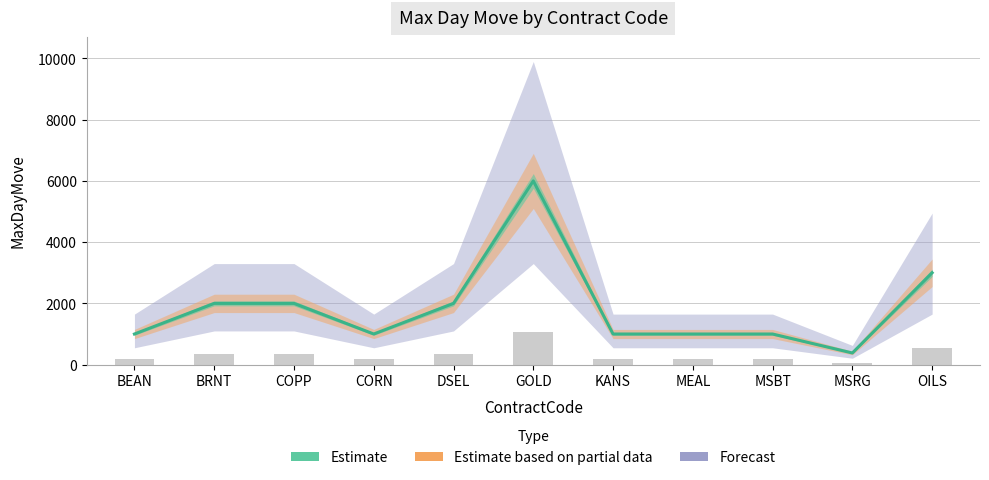

List the labels in order of value, smallest first.

MSRG, BEAN, CORN, KANS, MEAL, MSBT, BRNT, COPP, DSEL, OILS, GOLD